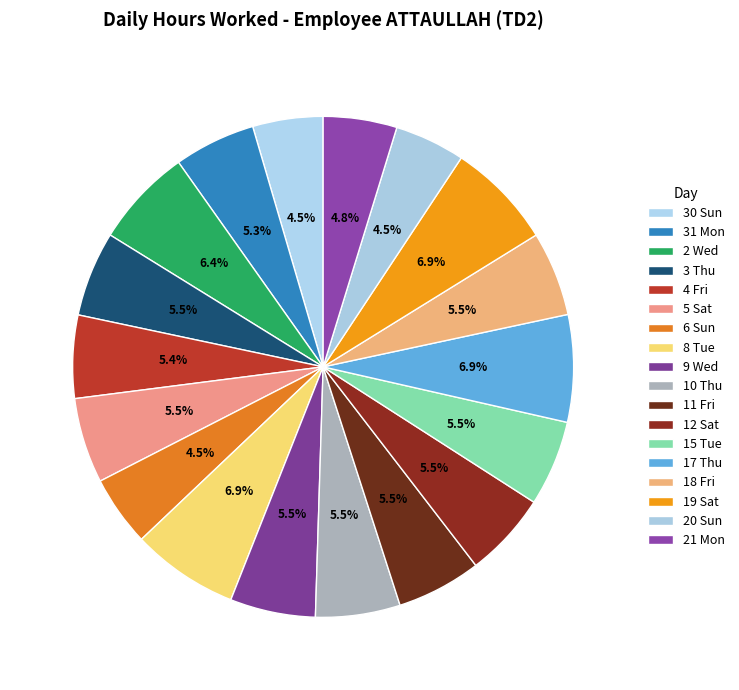

Count the number of slices in the pie.

18